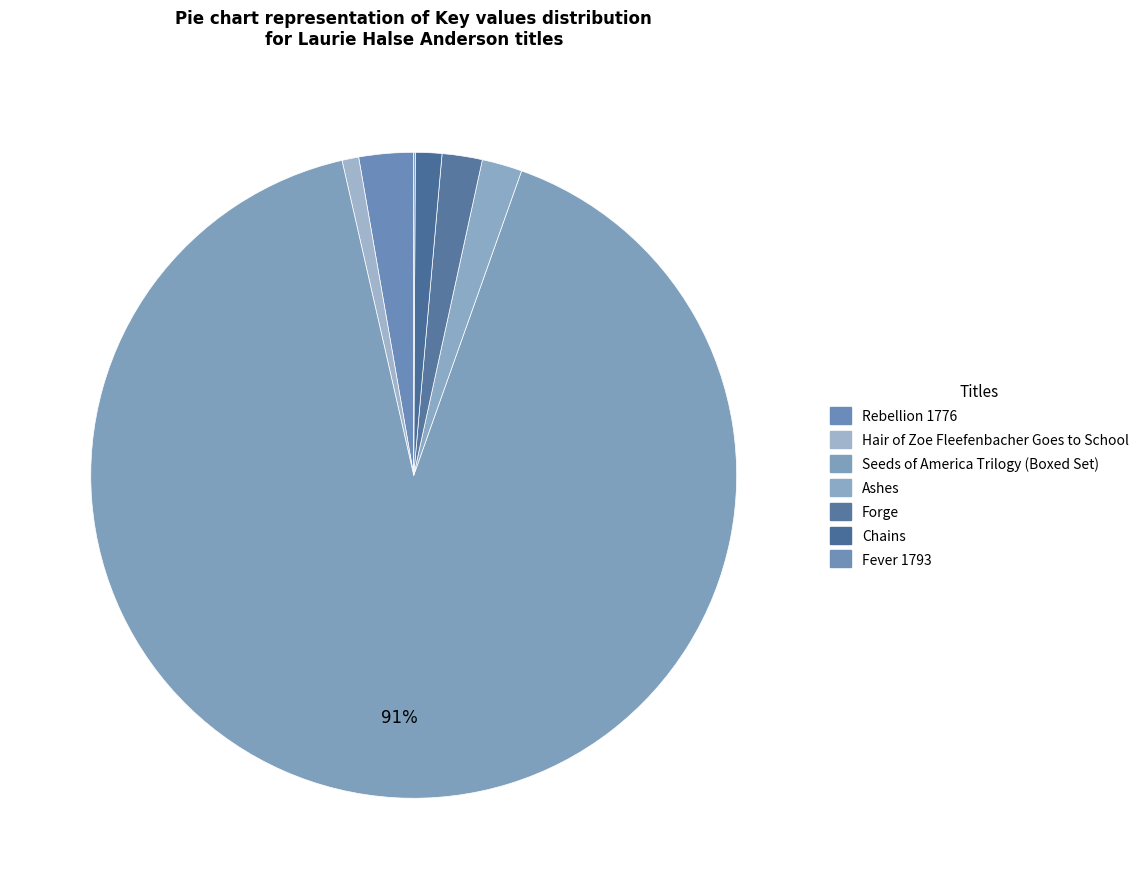

To the nearest percent, what is the combined percentage of Forge and Fever 1793?

2%